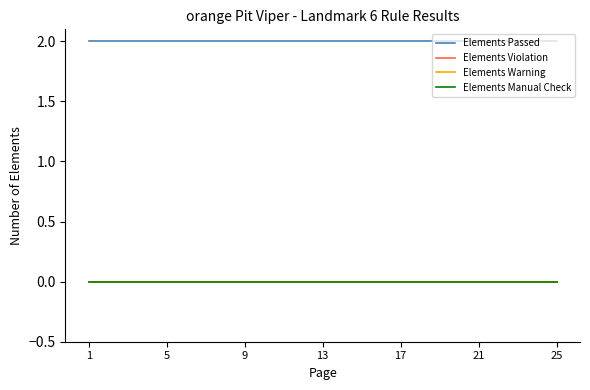

Does the chart display data point markers on the line(s)?

No